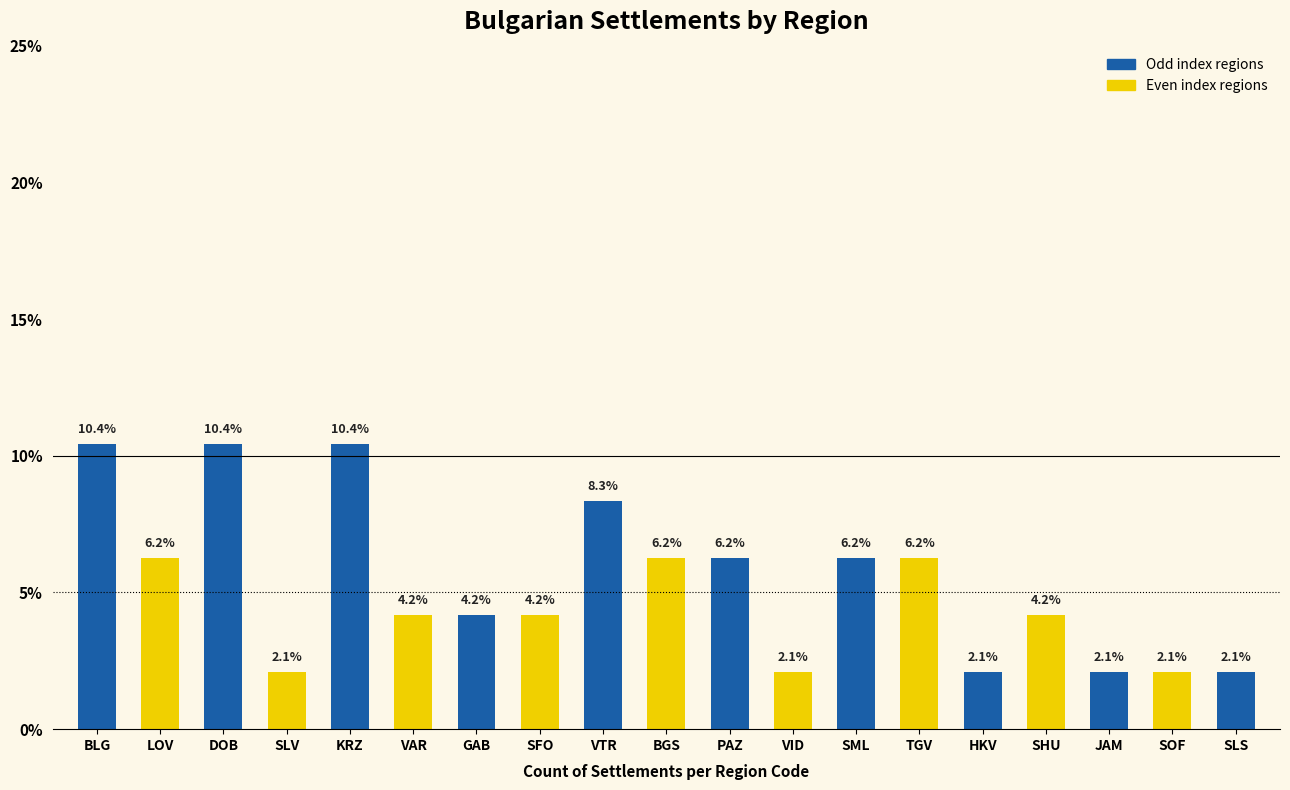

Is it true that the value at VID is 2.1?

True